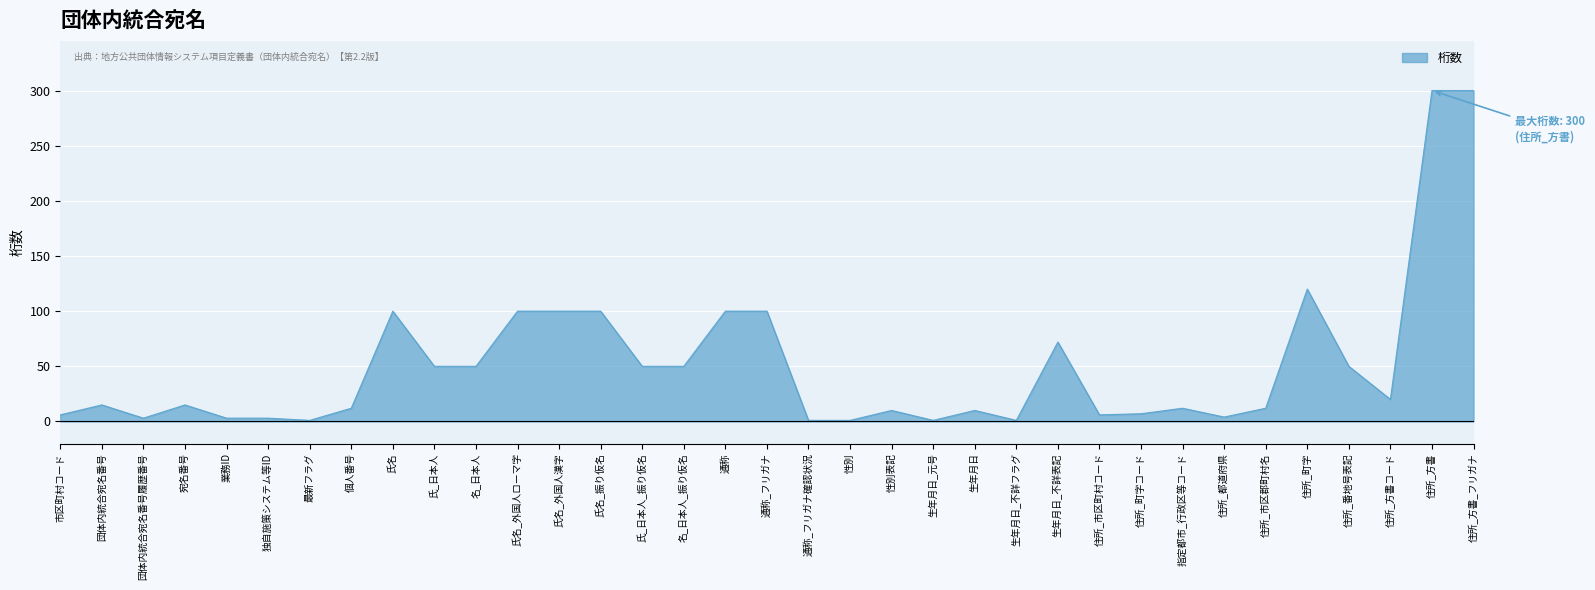

At which label is the value closest to 150?

住所_町字